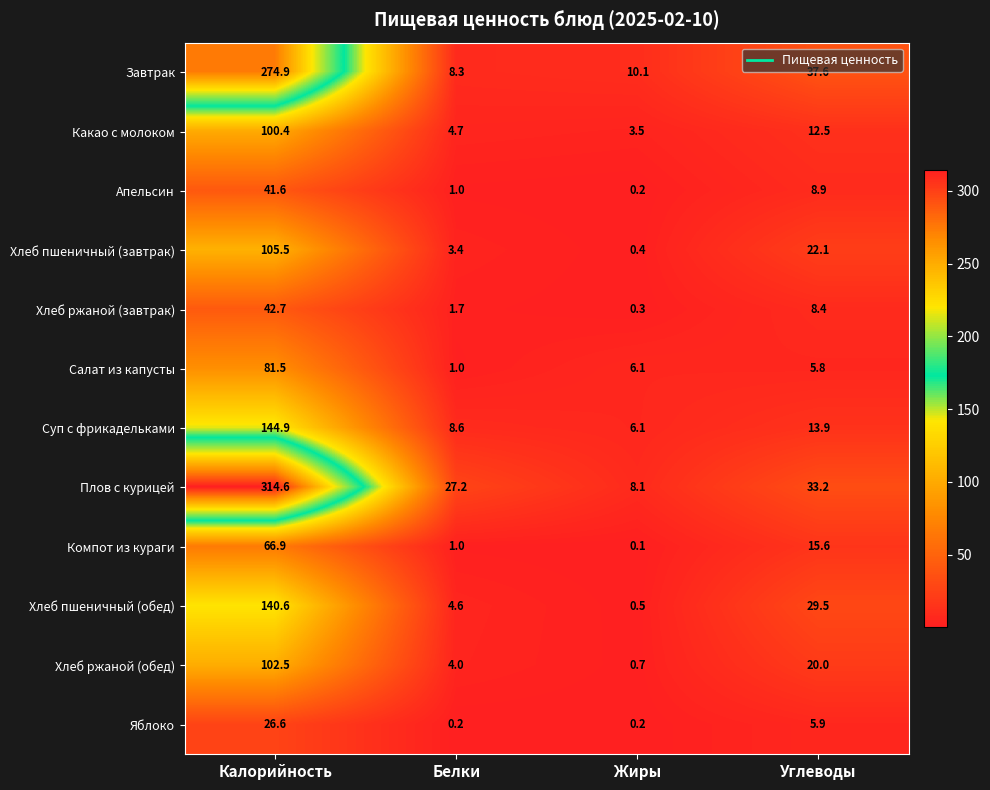

Is it true that Салат из капусты equals 81.5 at Калорийность?

True